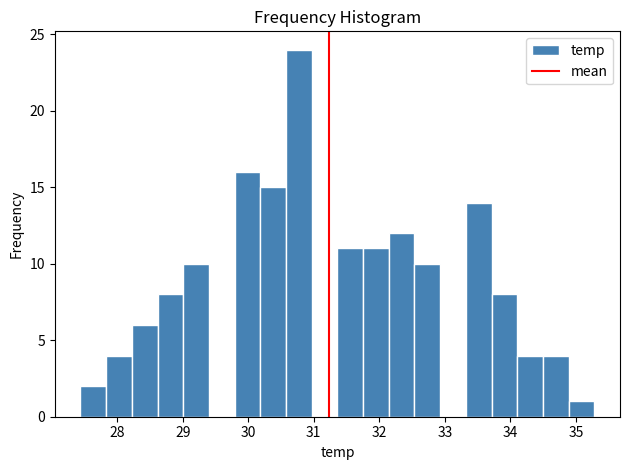

Read against the x-axis, roughly where is the centre of the tallest bar?

30.8